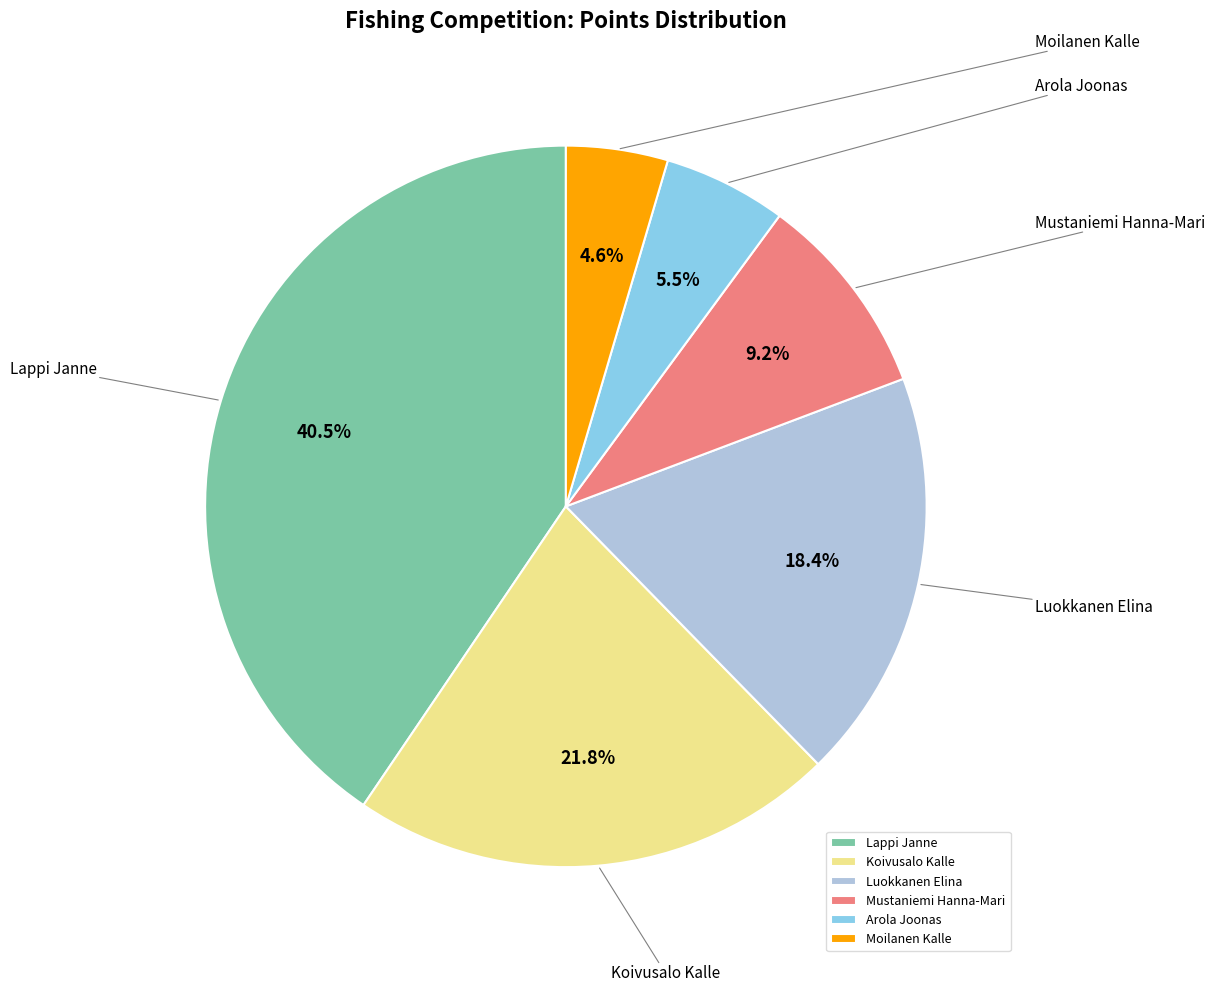

The Lappi Janne slice represents 41% of the pie. True or false?

True